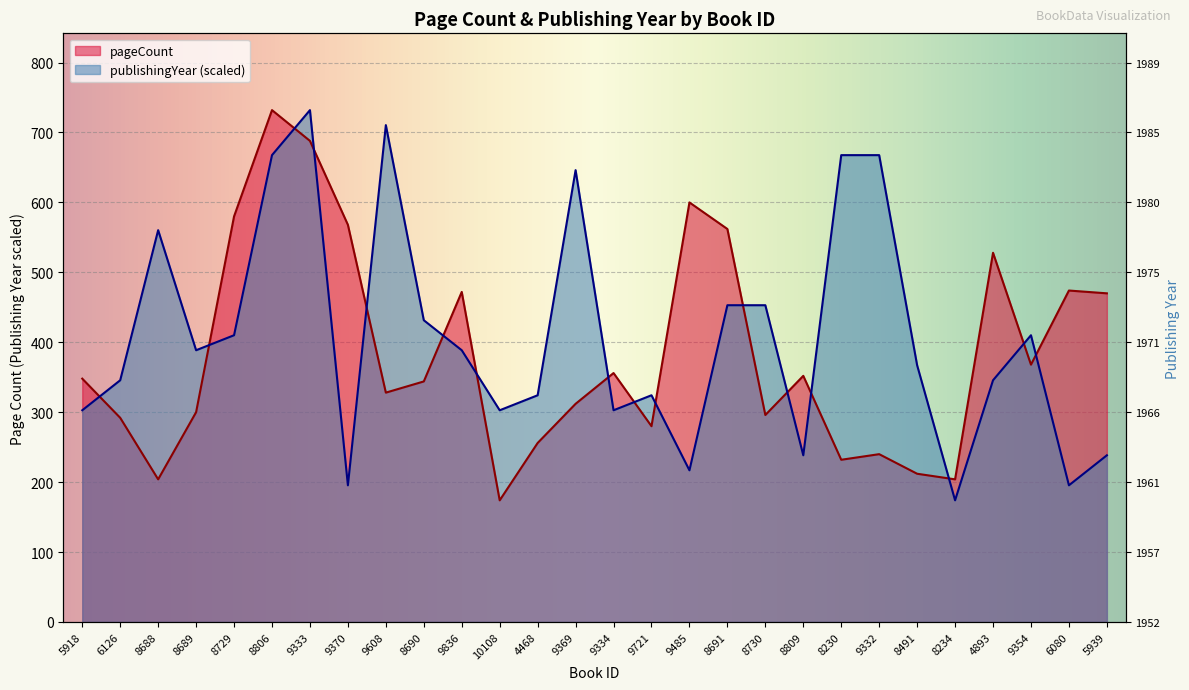

Which series ends up on top after the final intersection of publishingYear and pageCount?

pageCount